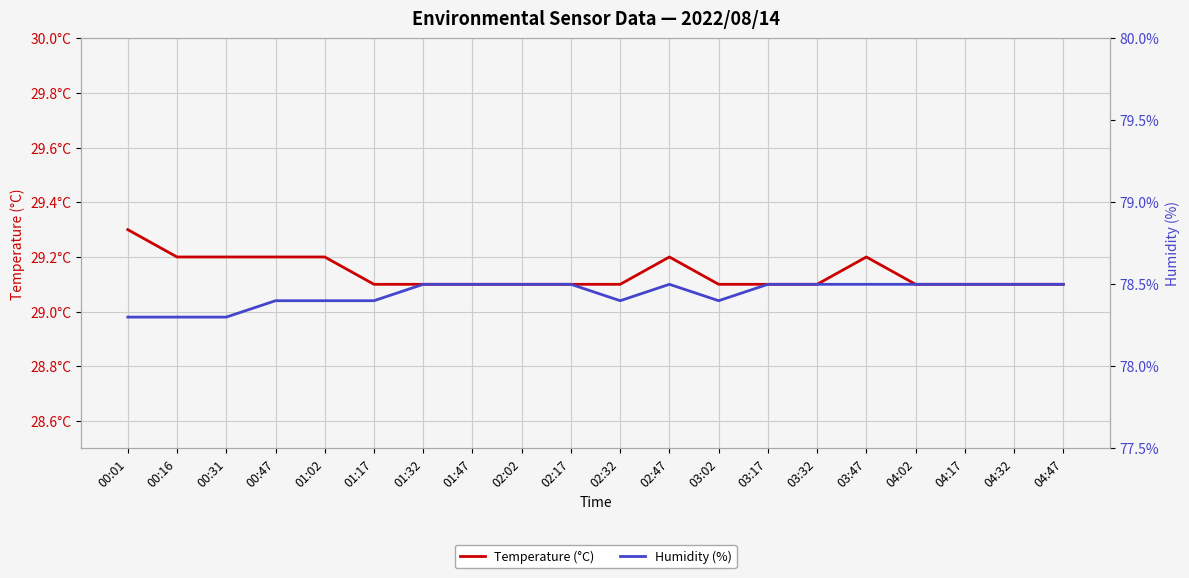

What is the value of the Humidity (%) point at the 14th from the left?

78.5